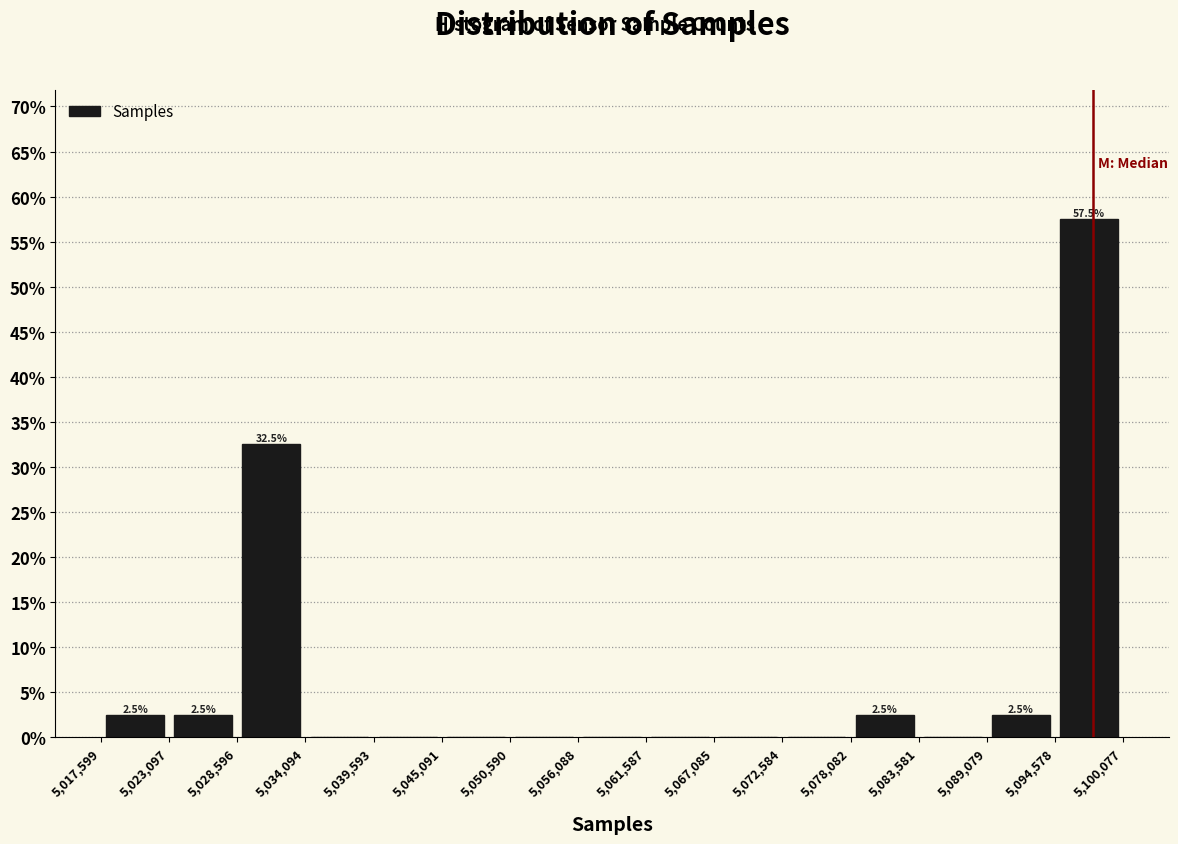

Which range on the x-axis has the tallest bar?

5,094,578 to 5,100,077